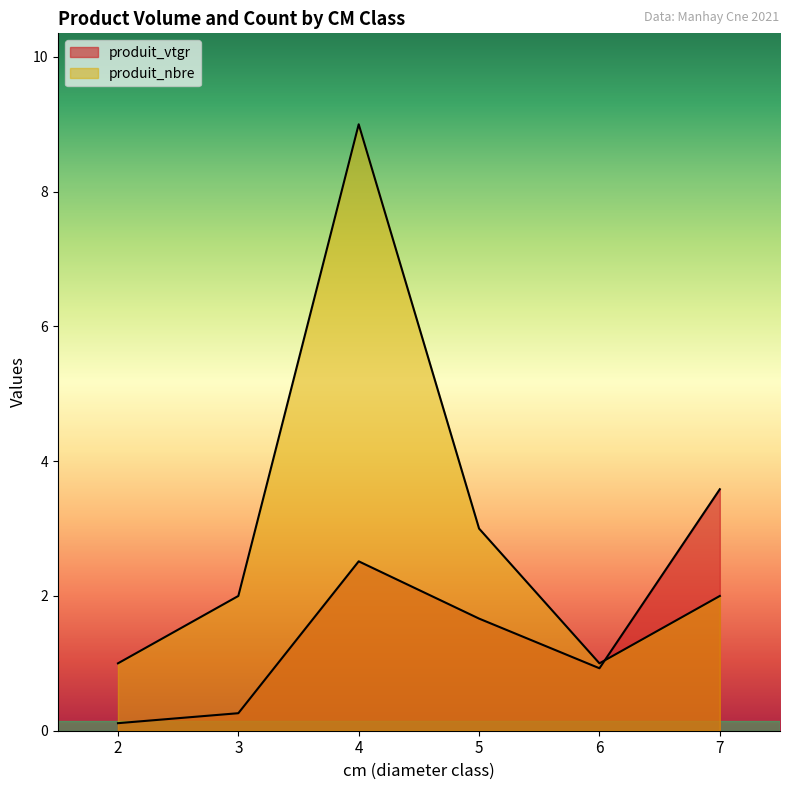

Does the chart display data point markers on the line(s)?

No